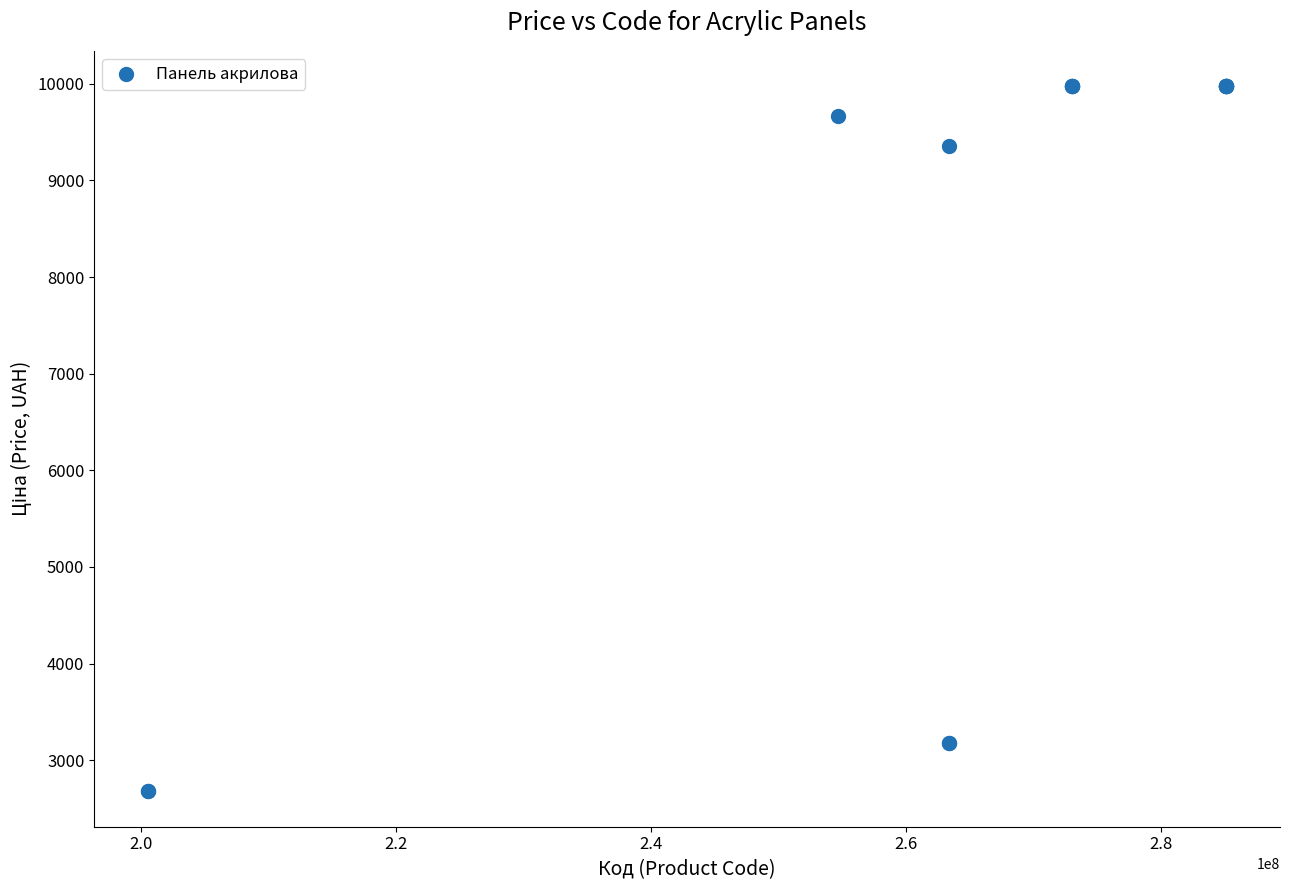

What Y value in the scatter plot is closest to 6326?

9351.9